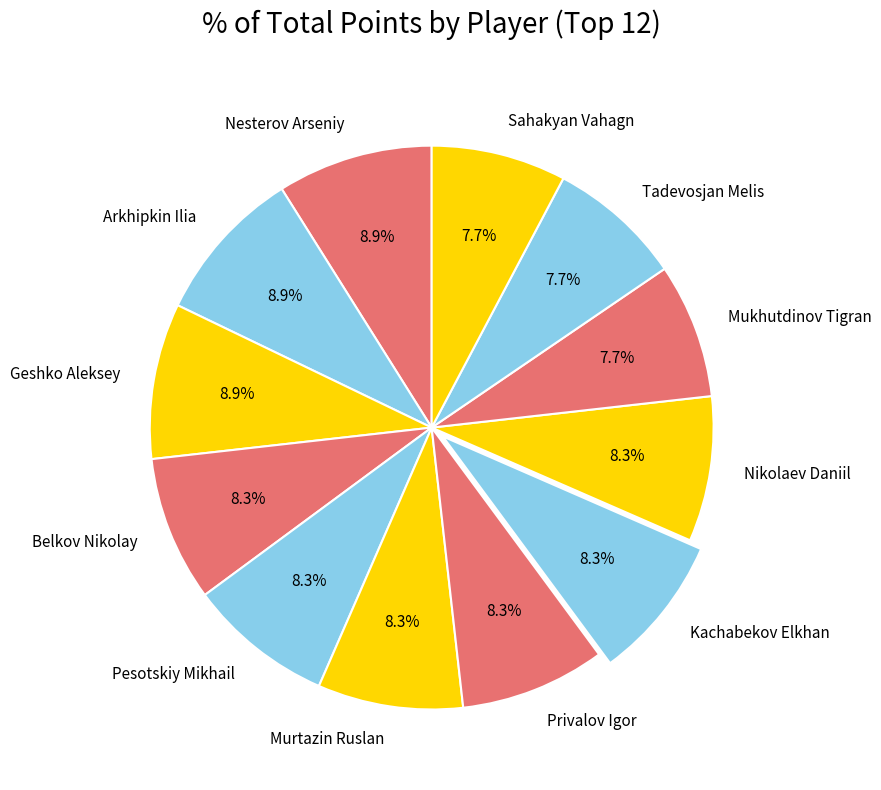

How many slices are in this pie chart?

12